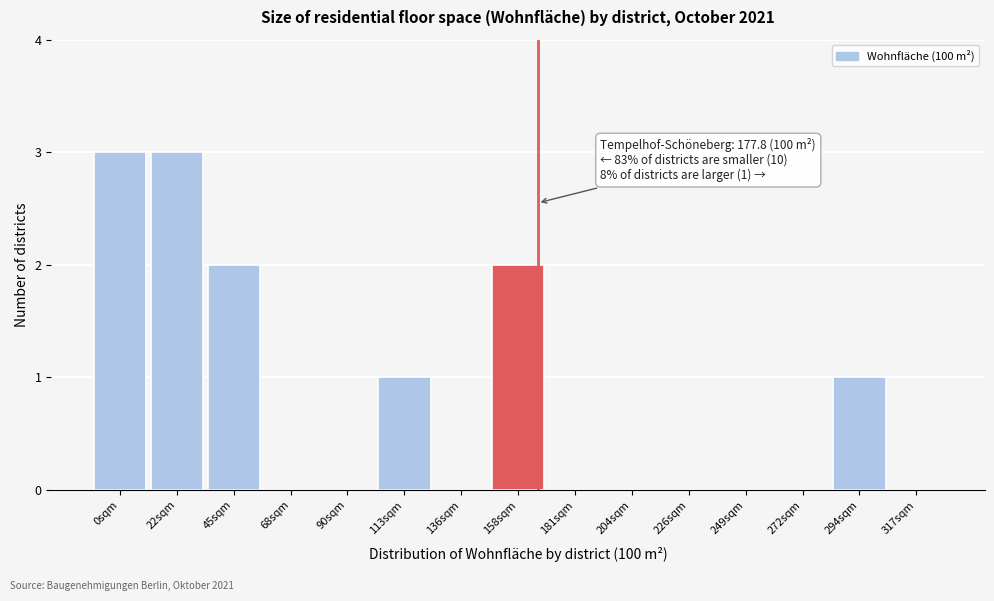

Reading right to left, transcribe all the data shown in this chart.

317sqm=0	294sqm=1	272sqm=0	249sqm=0	226sqm=0	204sqm=0	181sqm=0	158sqm=2	136sqm=0	113sqm=1	90sqm=0	68sqm=0	45sqm=2	22sqm=3	0sqm=3